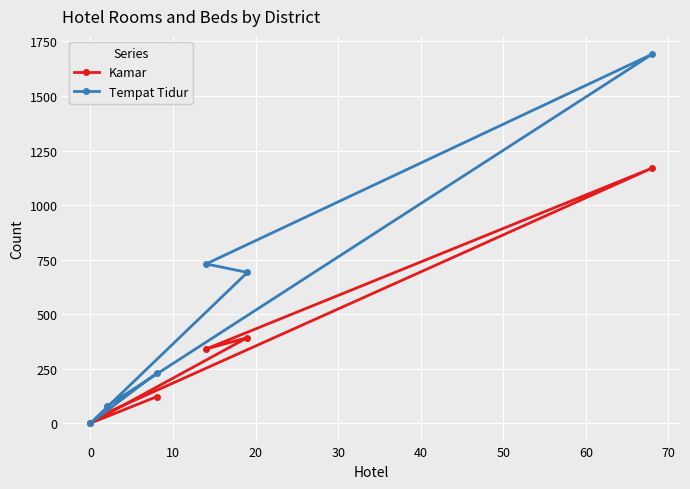

What is the maximum value for Tempat Tidur?

1691